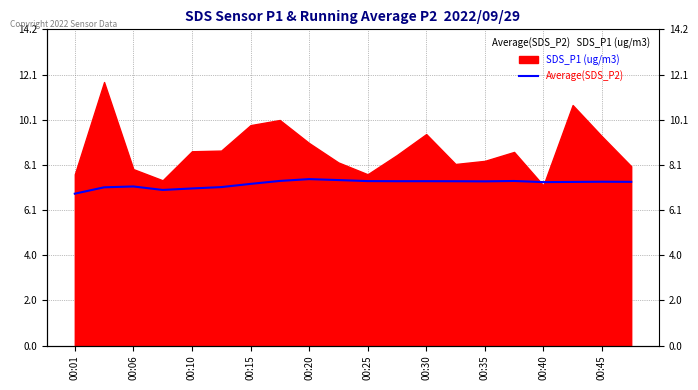

True or false: the data shows 7.4 at 11.

True